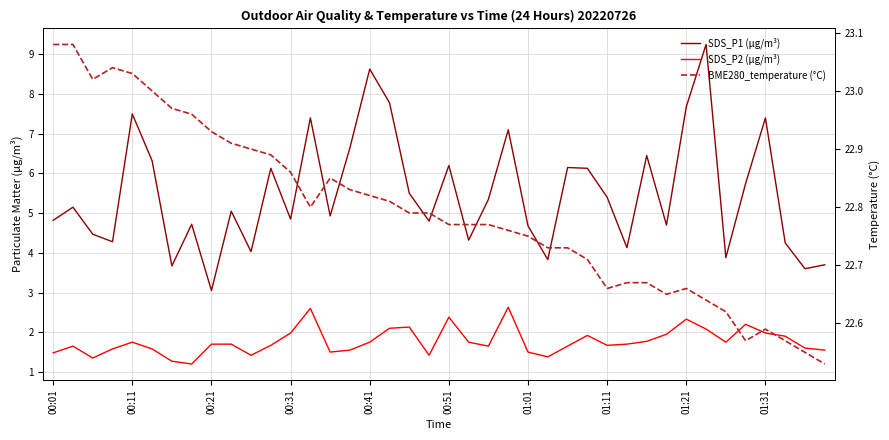

List the series in order of their overall mean, lowest first.

SDS_P2 (μg/m³), SDS_P1 (μg/m³), BME280_temperature (°C)